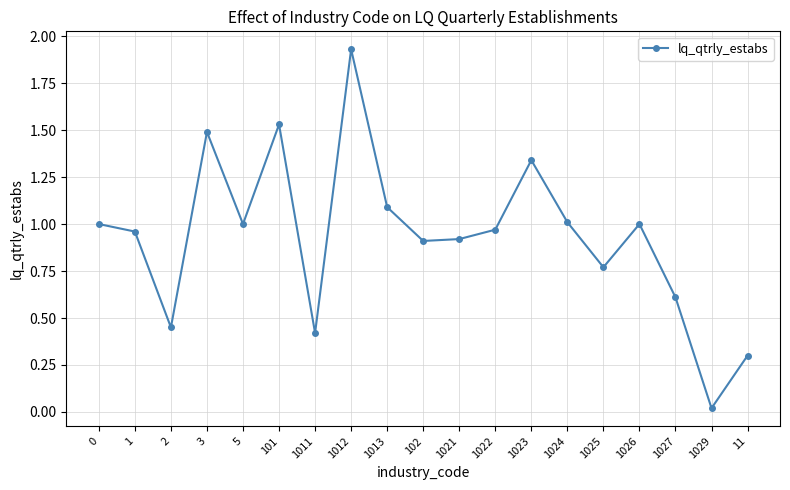

True or false: the data has more than 0 interior local peaks.

True